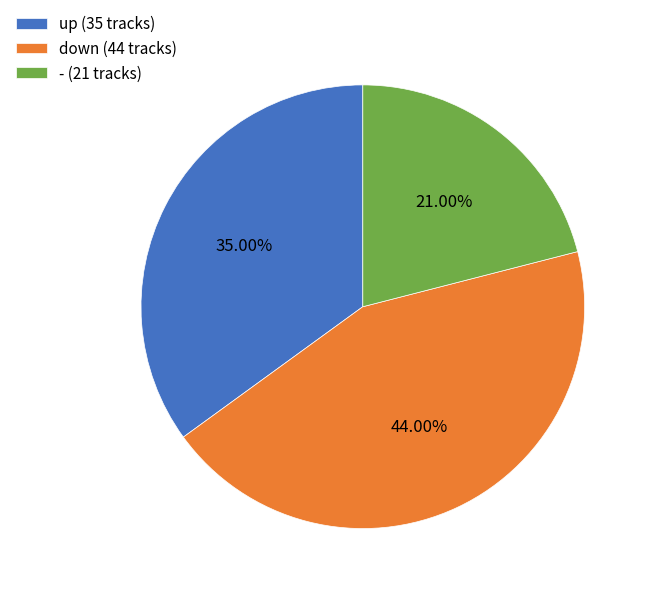

To the nearest percent, what portion does - represent?

21%